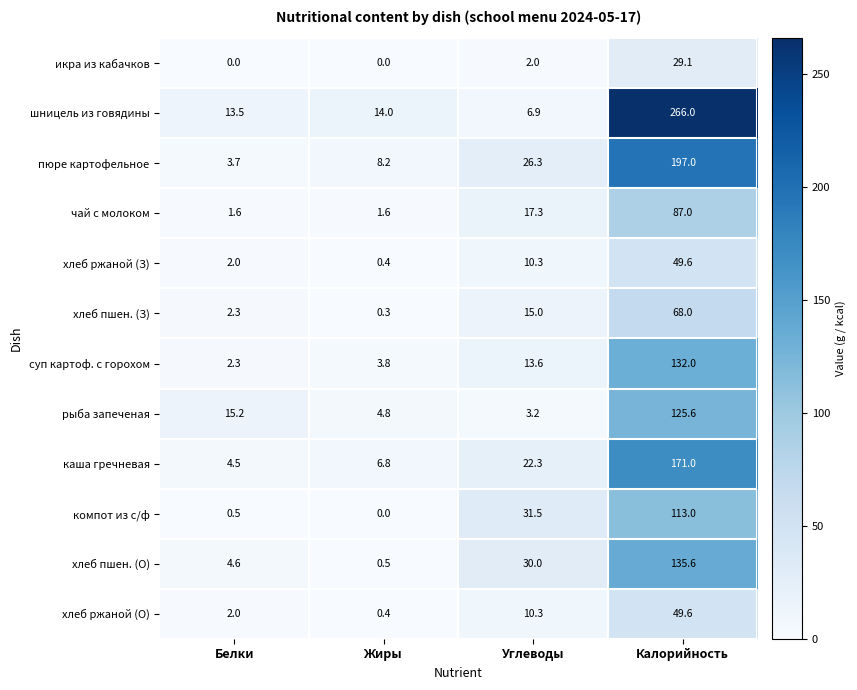

At which category does the chart reach its peak across all series?

Калорийность